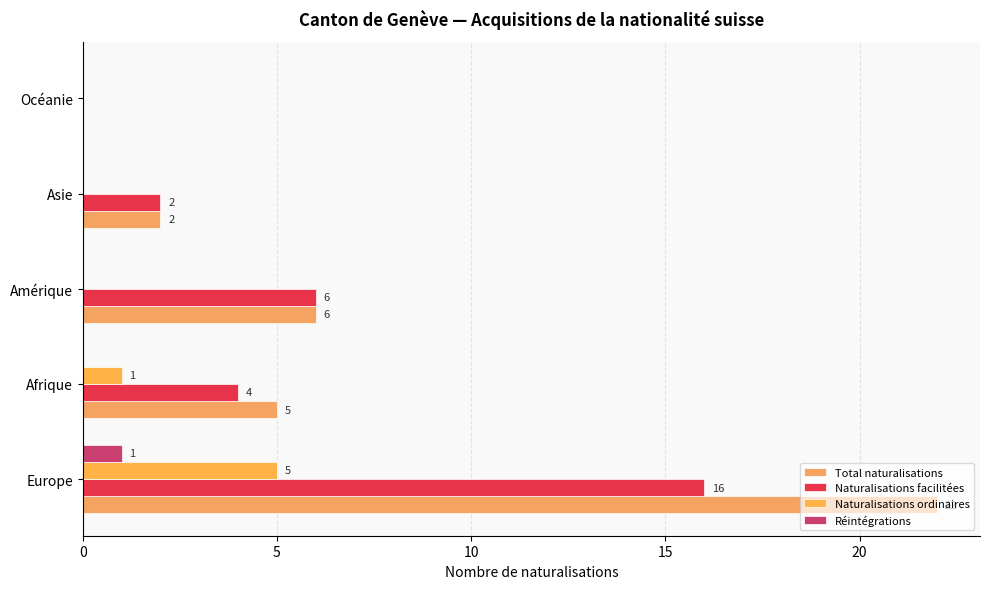

At how many categories does at least one series exceed 15?

1